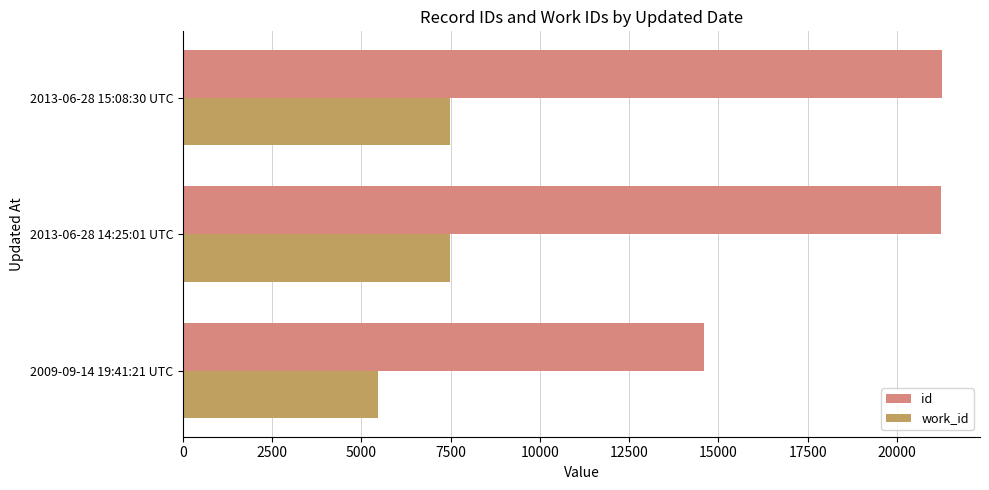

At how many categories does at least one series exceed 10974?

3